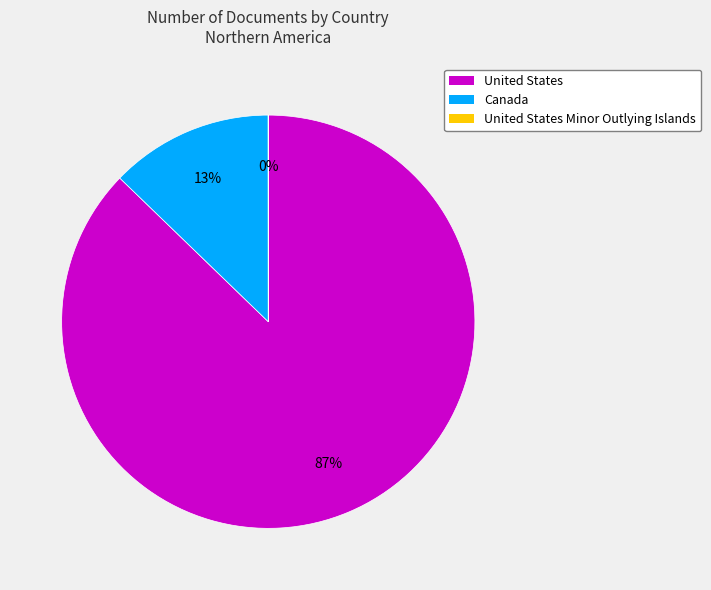

Is there a majority slice in this chart?

Yes